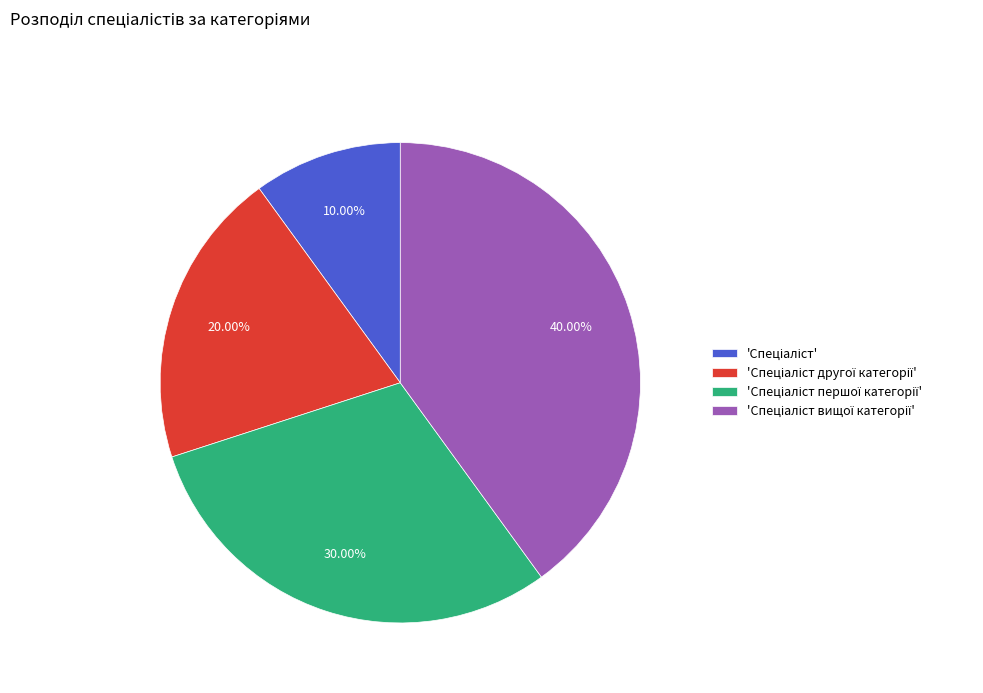

Is there a majority slice in this chart?

No